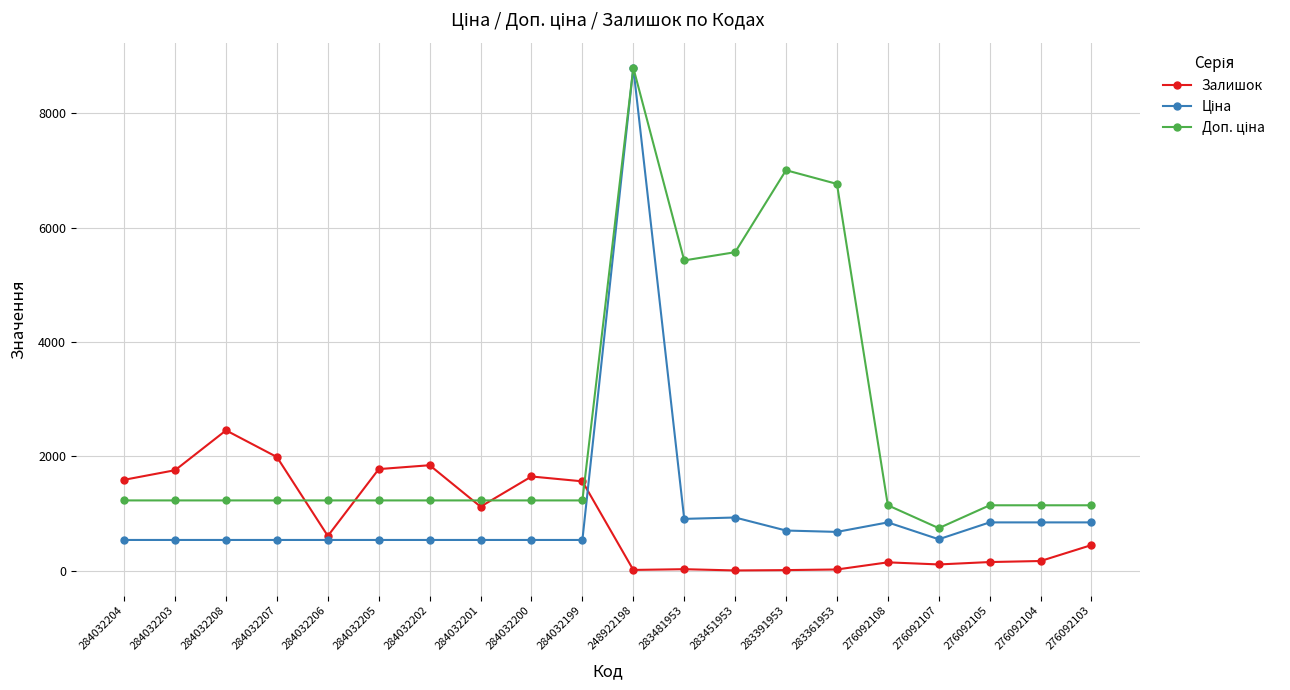

What is the value of the Залишок point at the 8th from the left?

1118.0